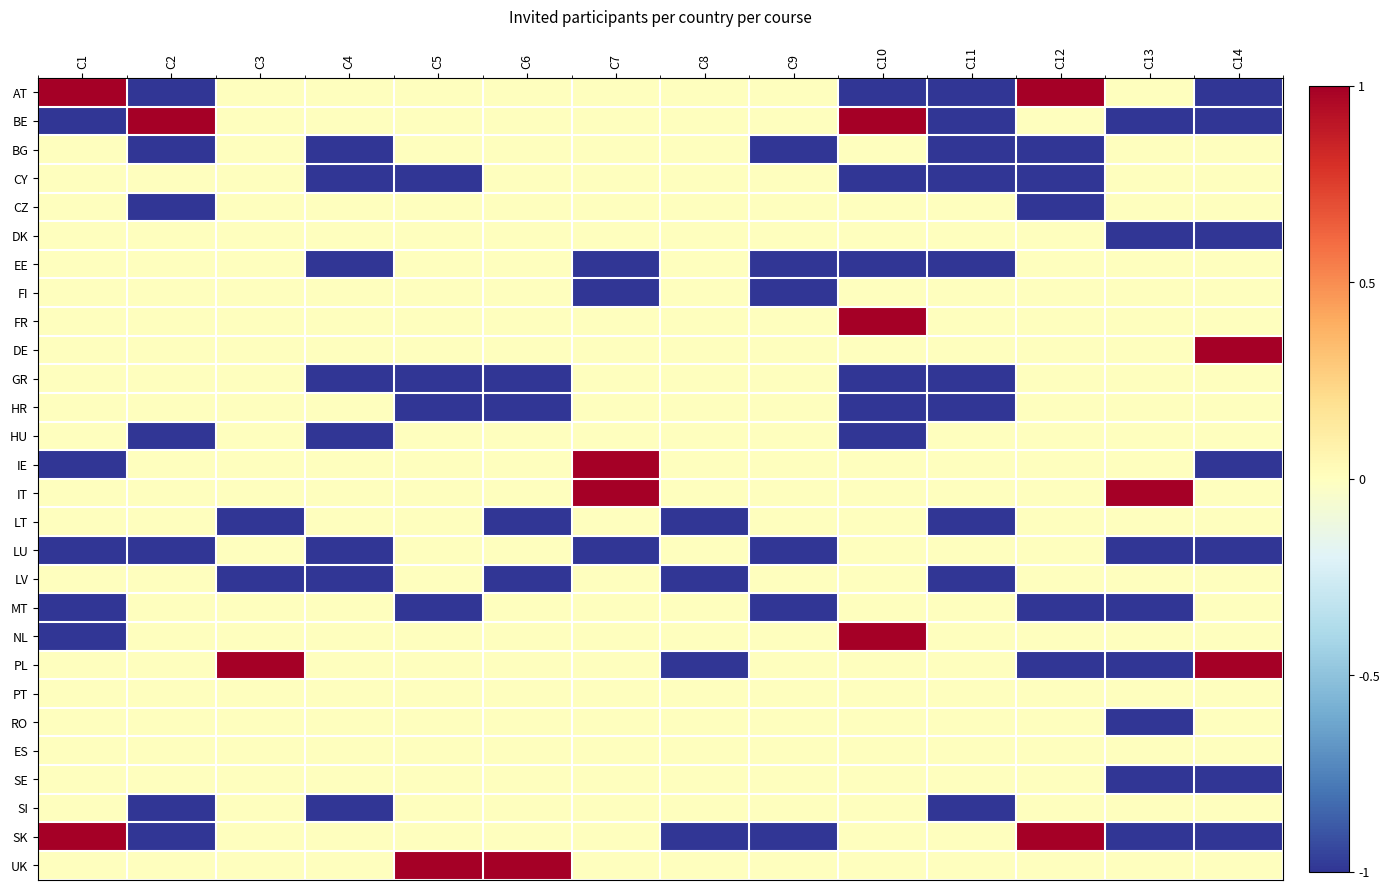

List the series in order of their peak value, lowest first.

BG, CY, CZ, DK, EE, FI, GR, HR, HU, LT, LU, LV, MT, PT, RO, ES, SE, SI, AT, BE, FR, DE, IE, IT, NL, PL, SK, UK